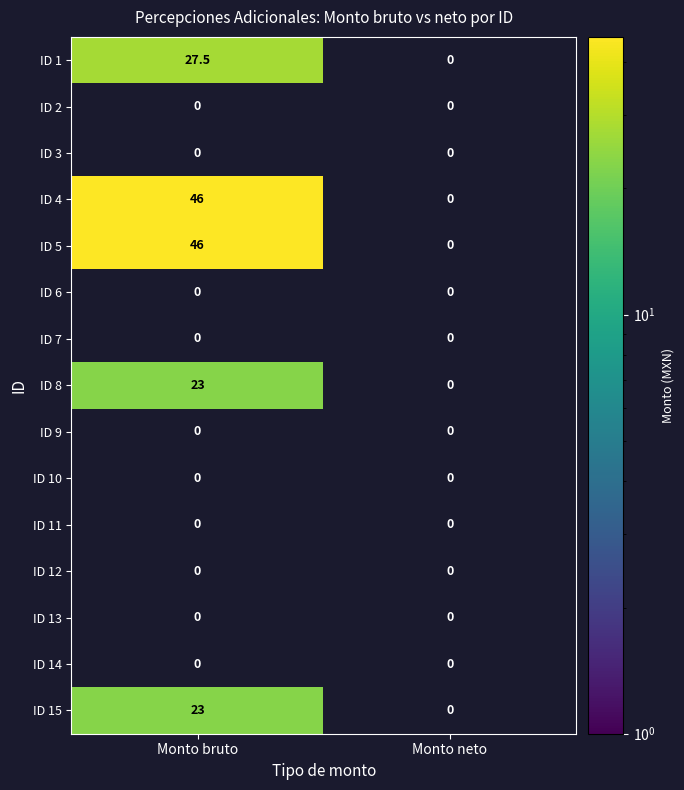

The value of ID 15 at Monto bruto is 23.0. True or false?

True